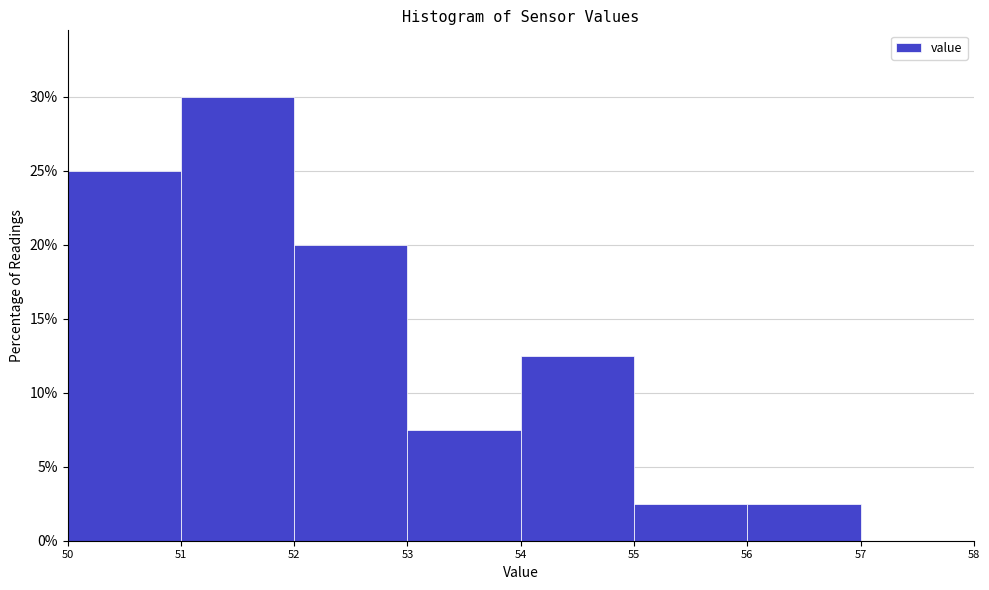

Reading left to right, list every bar in this chart as the range it spans on the x-axis followed by its height. The values are not printed on the chart, so give them approximately, as read against the axis.

50 to 51: 25.0
51 to 52: 30.0
52 to 53: 20.0
53 to 54: 7.5
54 to 55: 12.5
55 to 56: 2.5
56 to 57: 2.5
57 to 58: 0